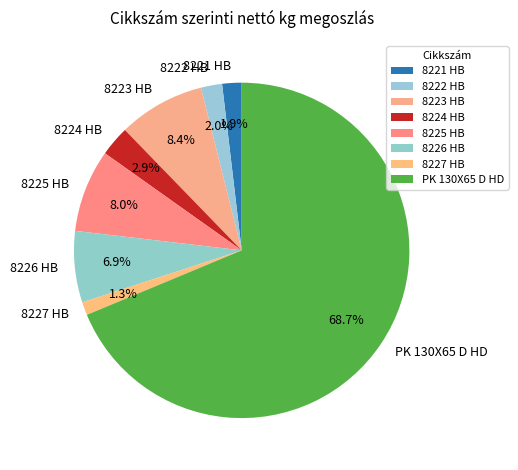

The 8224 HB slice represents 3% of the pie. True or false?

True